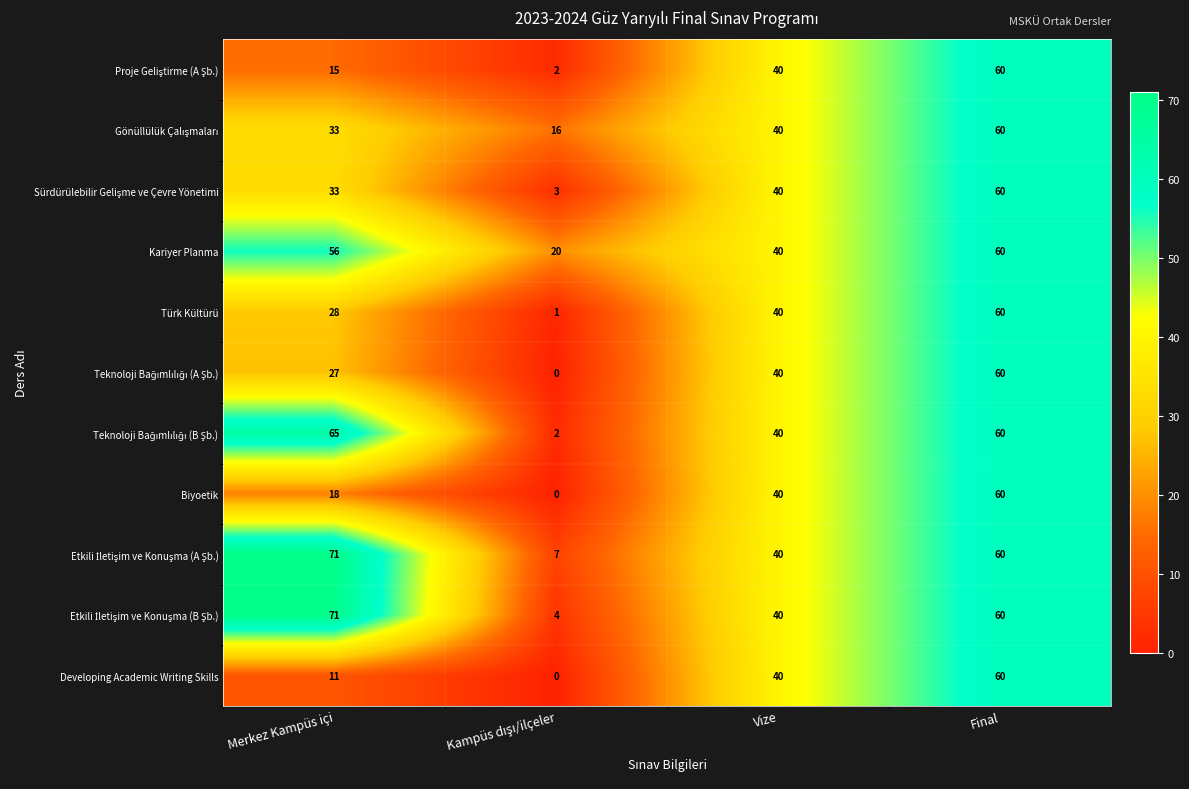

What is the total value across all series at Vize?

440